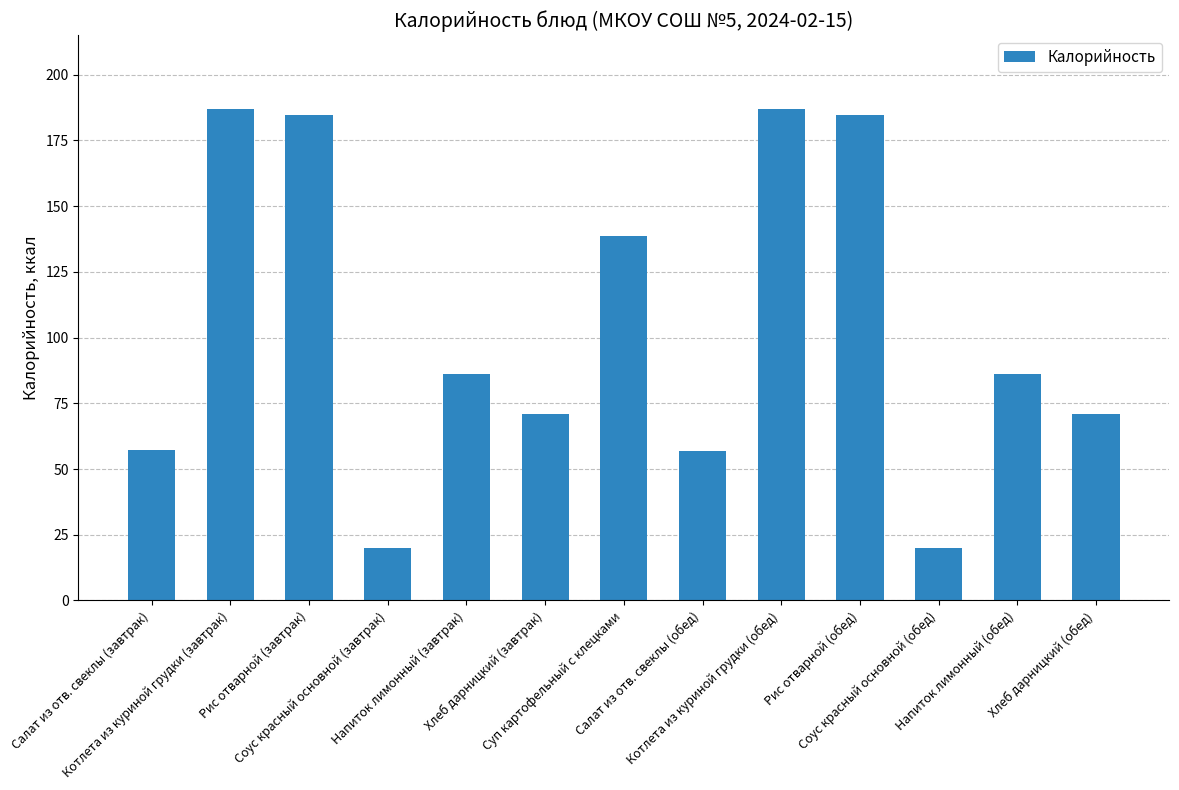

How many bars are there in total?

13